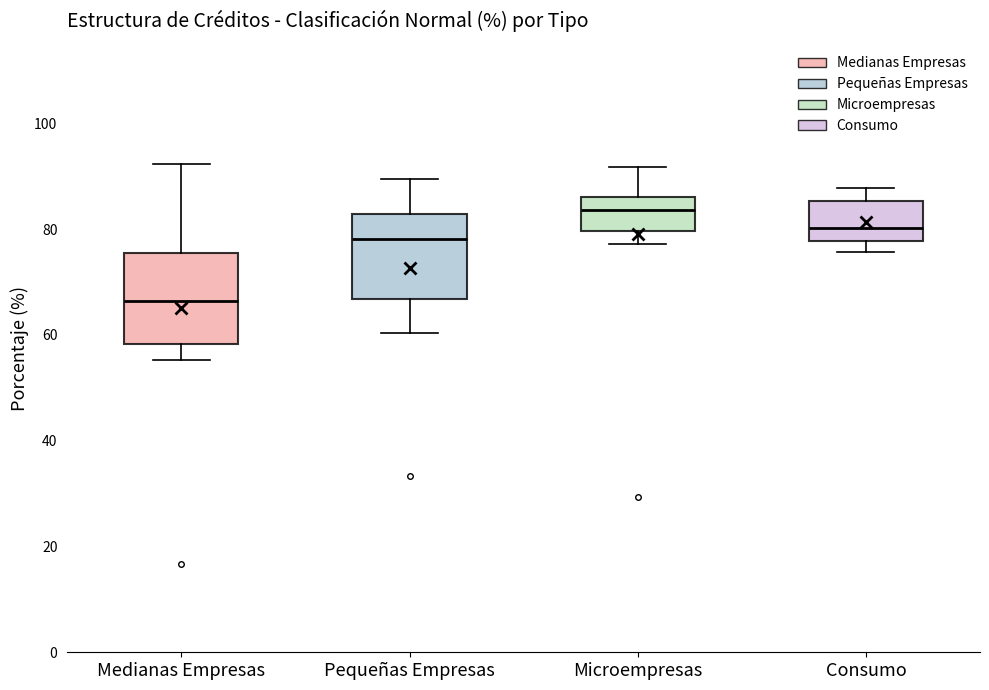

Reading left to right, read every box against the y-axis: the position of its median line, the range the box covers, and the ends of its whiskers. The values are not printed on the chart, so give them approximately, as read against the axis.

Medianas Empresas: median 66, box 58 to 76, whiskers 56 to 92
Pequeñas Empresas: median 78, box 66 to 82, whiskers 60 to 90
Microempresas: median 84, box 80 to 86, whiskers 78 to 92
Consumo: median 80, box 78 to 86, whiskers 76 to 88